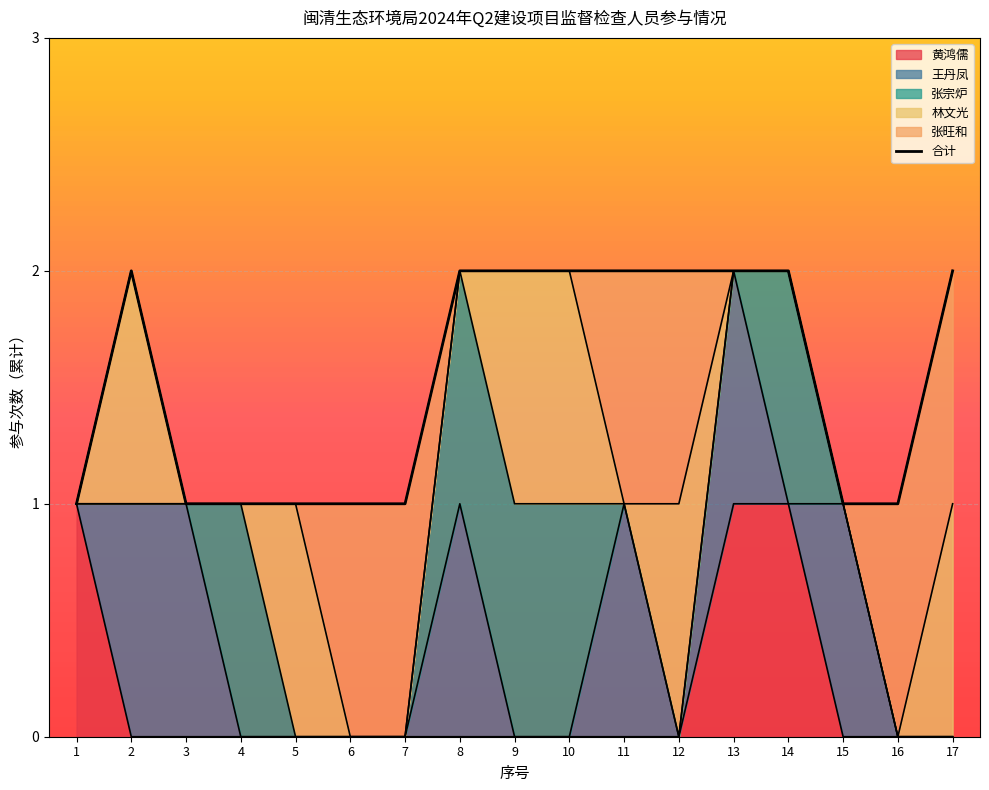

Rank the categories by 王丹凤 value from lowest to highest.

1, 4, 5, 6, 7, 9, 10, 12, 14, 16, 17, 2, 3, 8, 11, 13, 15